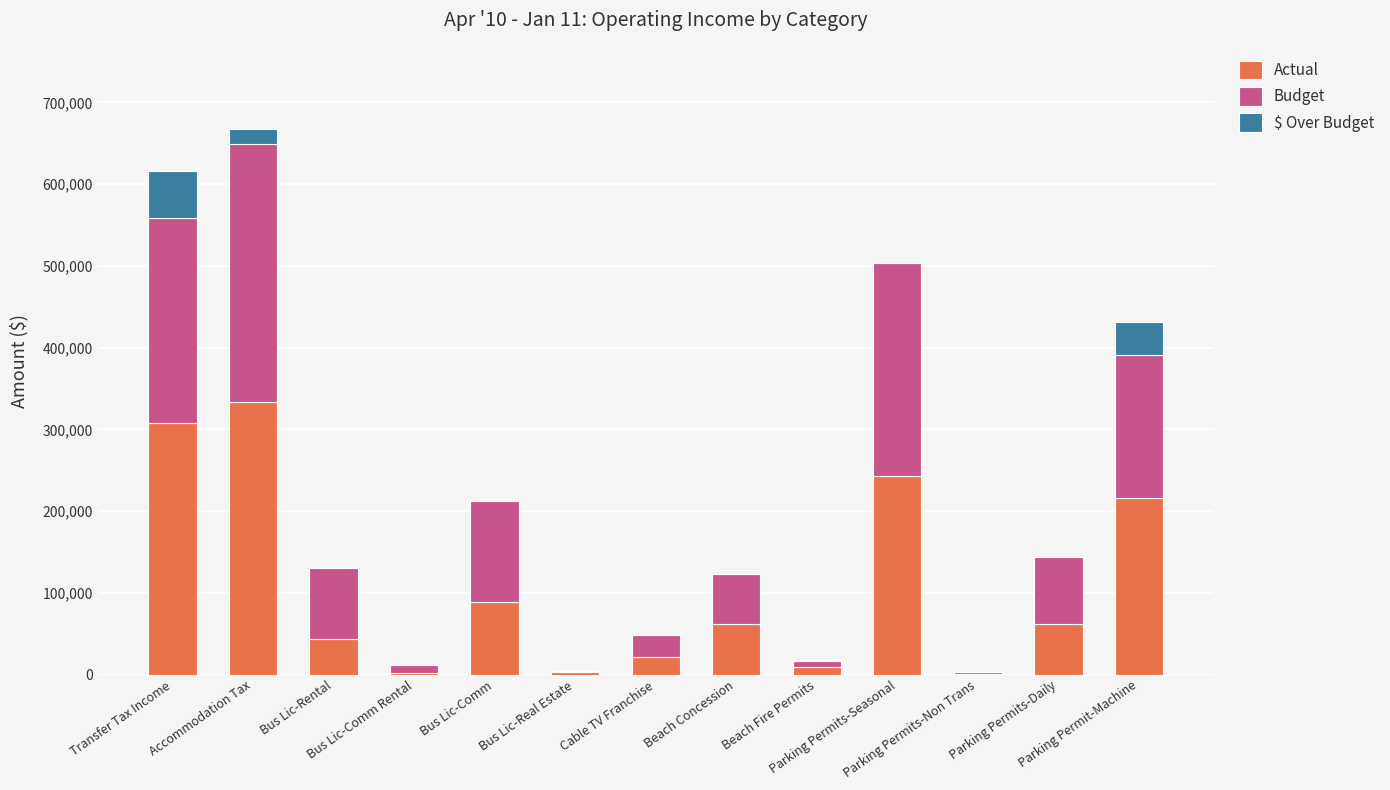

What is the difference between the Actual values at Bus Lic-Comm Rental and Parking Permit-Machine?

213714